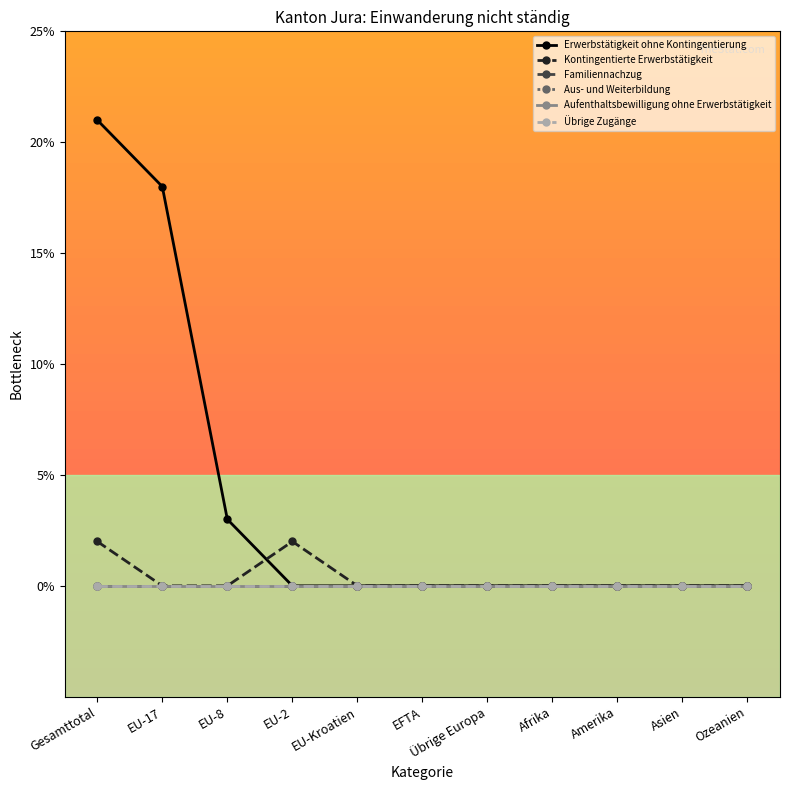

Rank the series by their maximum value, from lowest to highest.

Familiennachzug, Aus- und Weiterbildung, Aufenthaltsbewilligung ohne Erwerbstätigkeit, Übrige Zugänge, Kontingentierte Erwerbstätigkeit, Erwerbstätigkeit ohne Kontingentierung